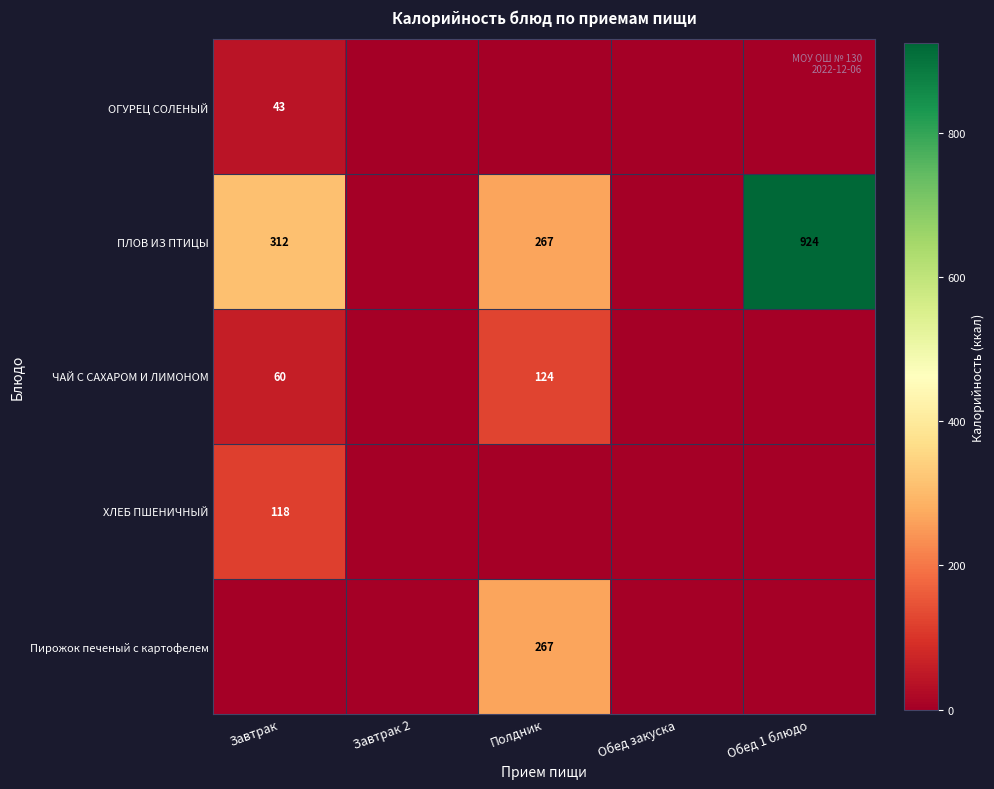

At which category is the sum across all series the highest?

Обед 1 блюдо